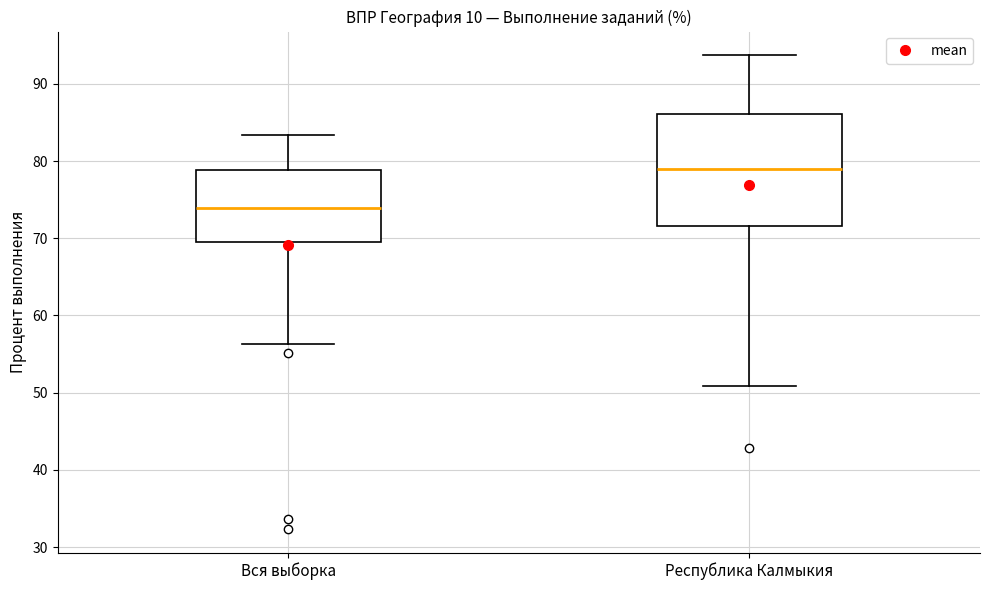

Comparing the boxes themselves (not the whiskers), which one is the tallest?

Республика Калмыкия